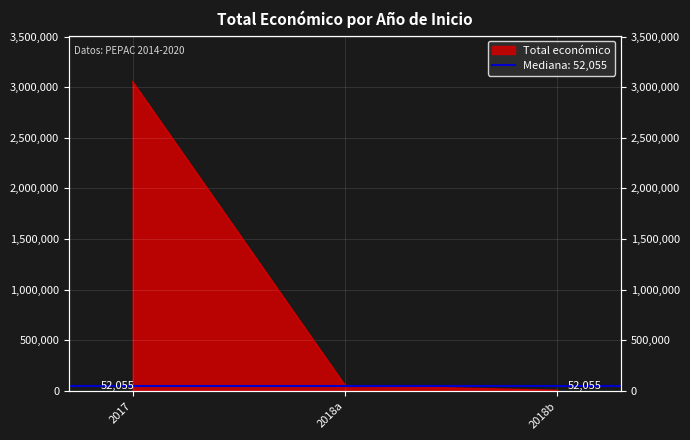

Rank the categories by value from lowest to highest.

2018b, 2018a, 2017